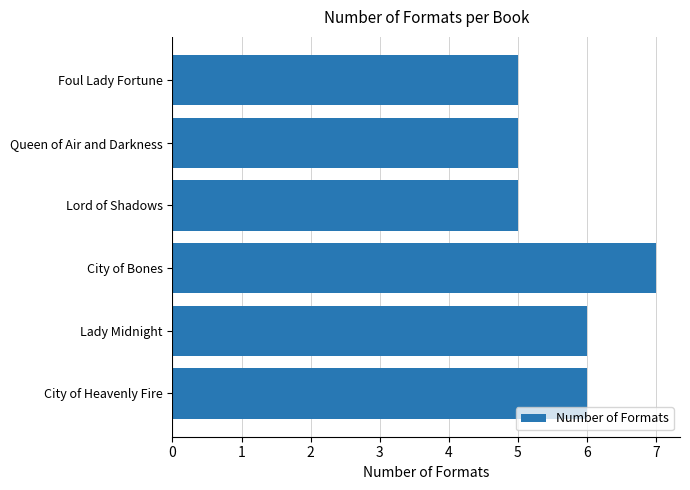

Reading top to bottom, transcribe all the data shown in this chart.

5	5	5	7	6	6